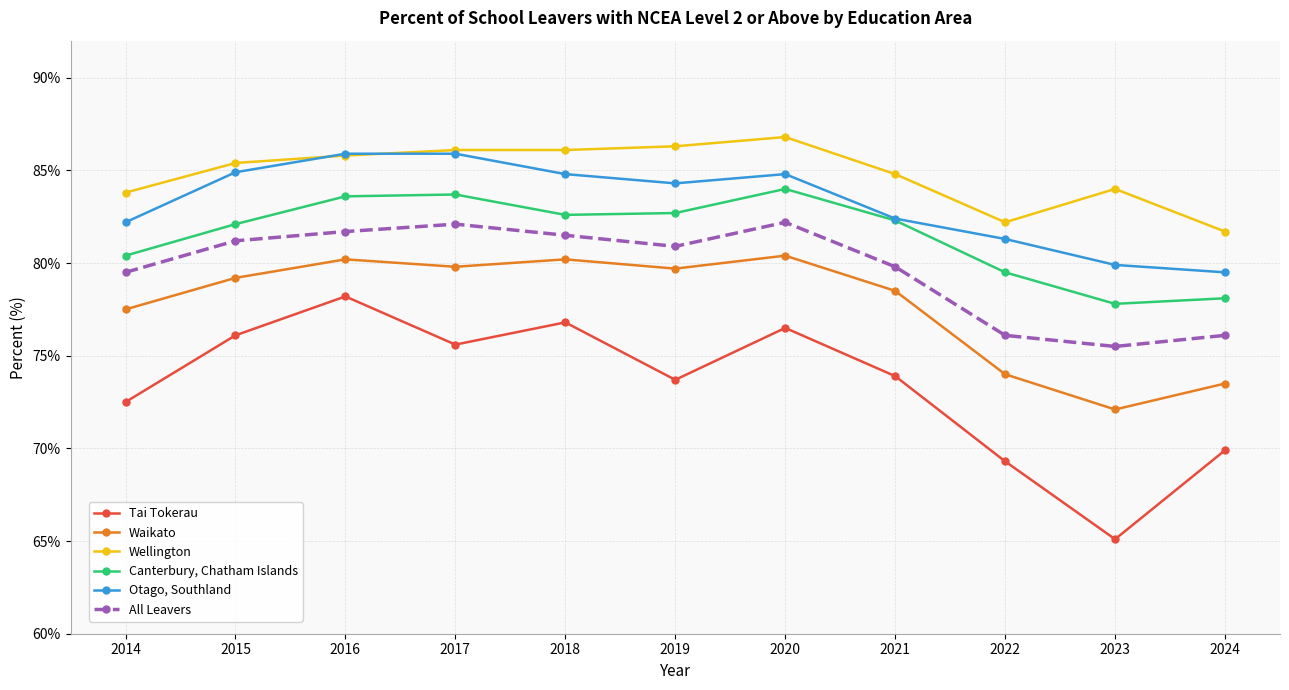

Rank the series by their maximum value, from highest to lowest.

Wellington, Otago, Southland, Canterbury, Chatham Islands, All Leavers, Waikato, Tai Tokerau